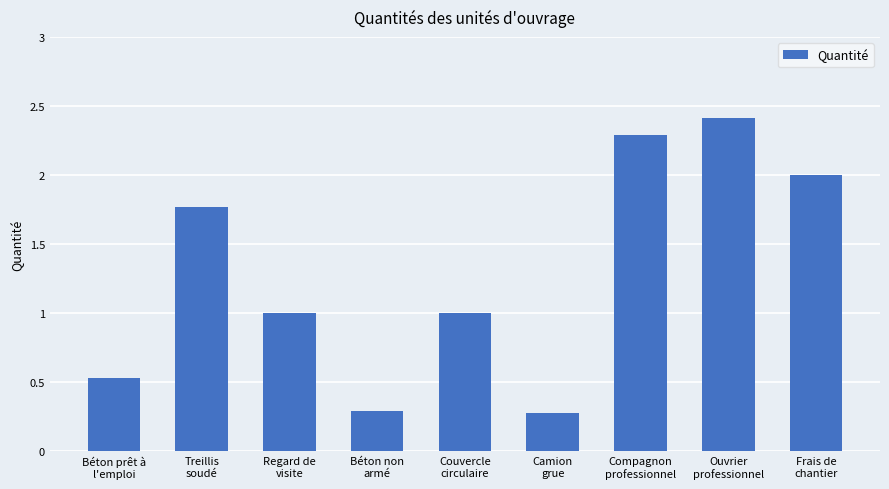

What is the change in value from Béton prêt à
l'emploi to Regard de
visite?

+0.5